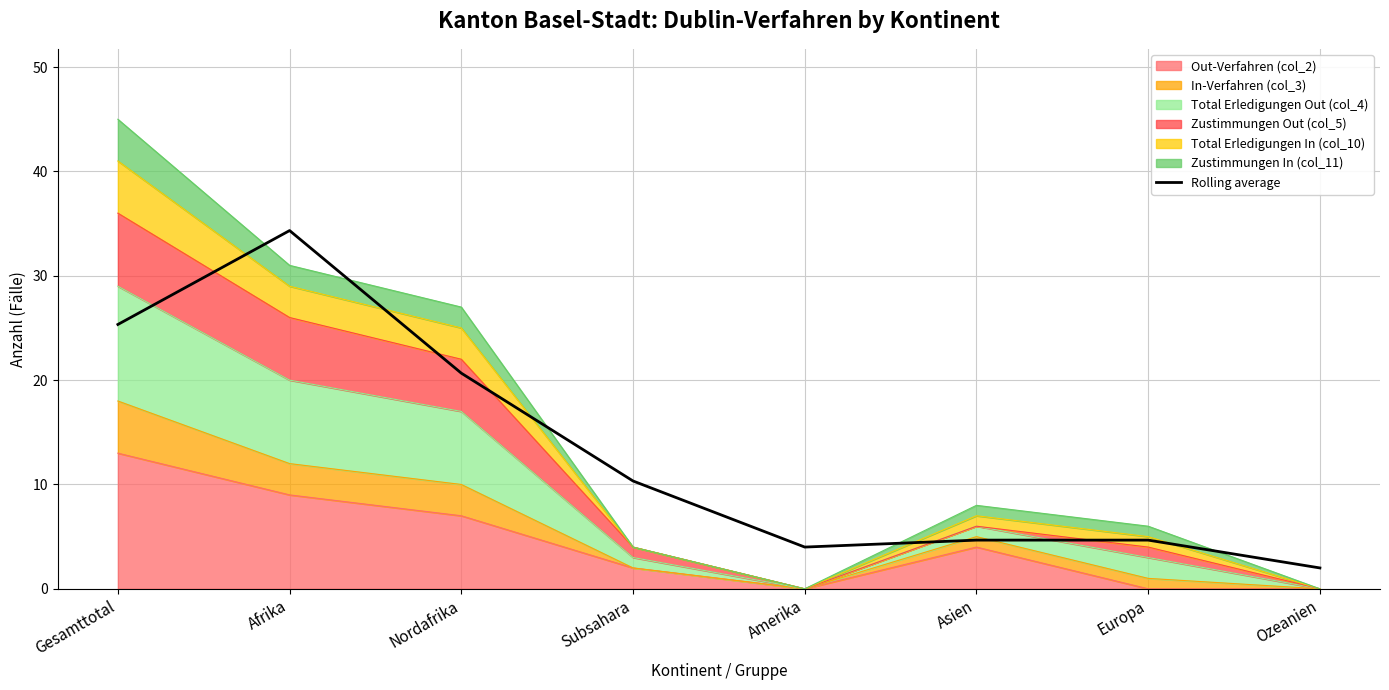

The chart shows a value of 2.0 at Ozeanien. True or false?

True